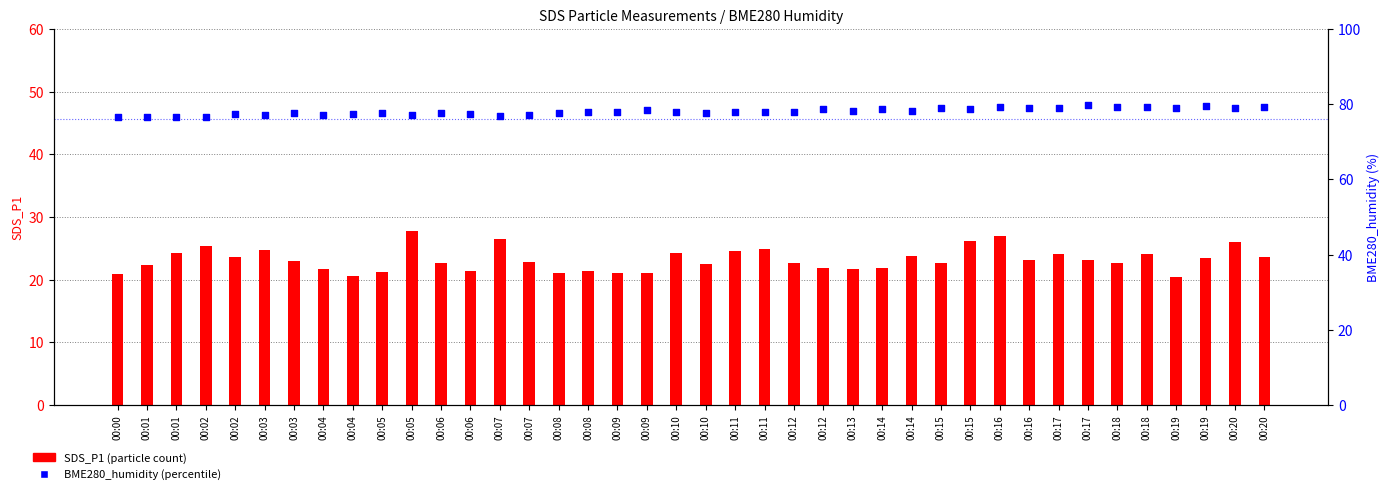

What is the total value across all series at 00:15?

101.7